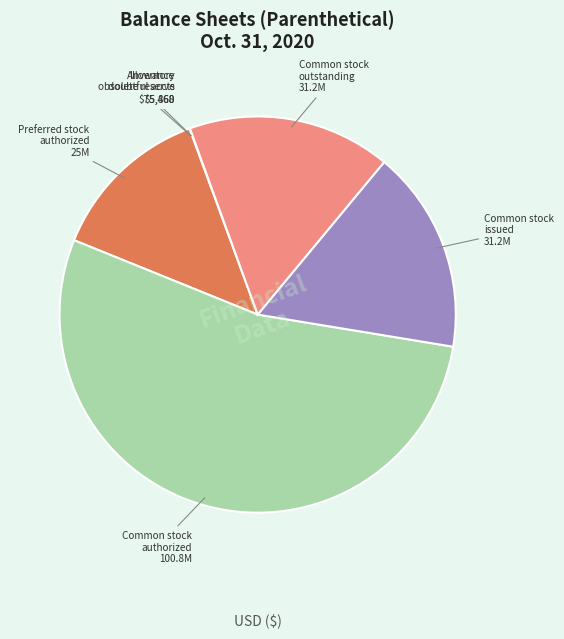

Is there any slice that represents more than half of the pie?

Yes